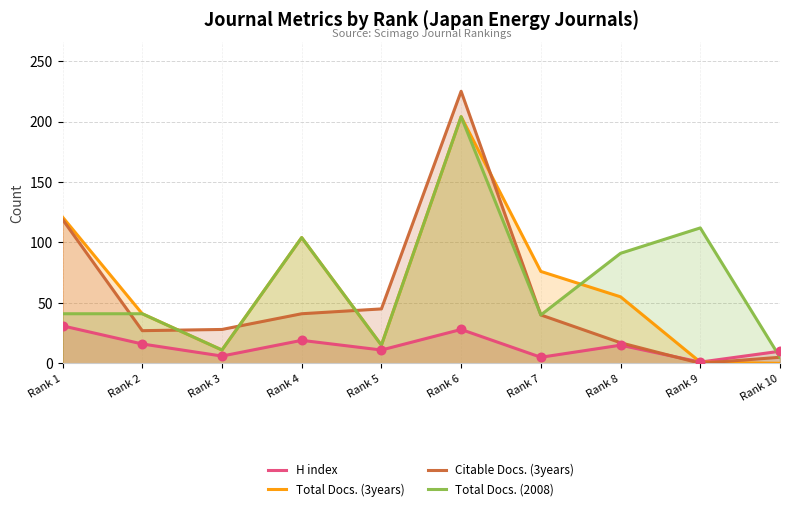

What are all the series names shown in the legend?

H index, Total Docs. (3years), Citable Docs. (3years), Total Docs. (2008)